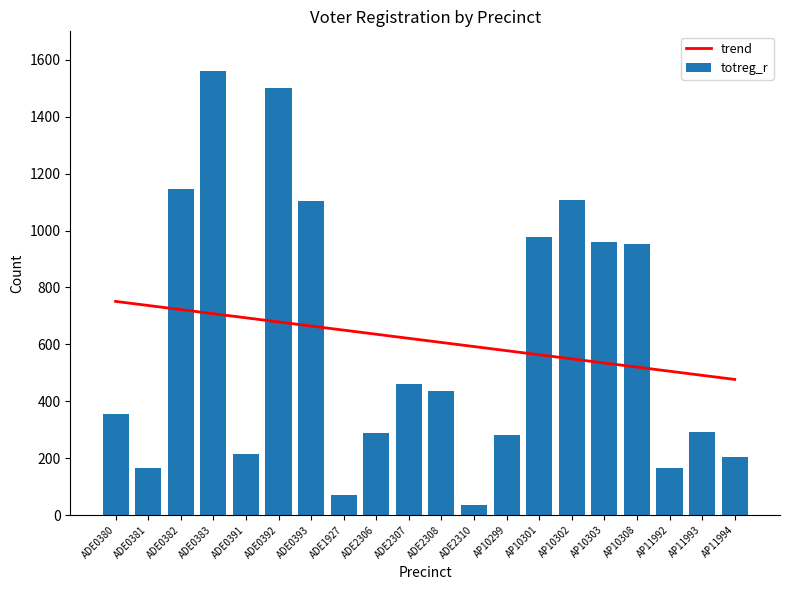

What is the greatest value displayed?

1559.0